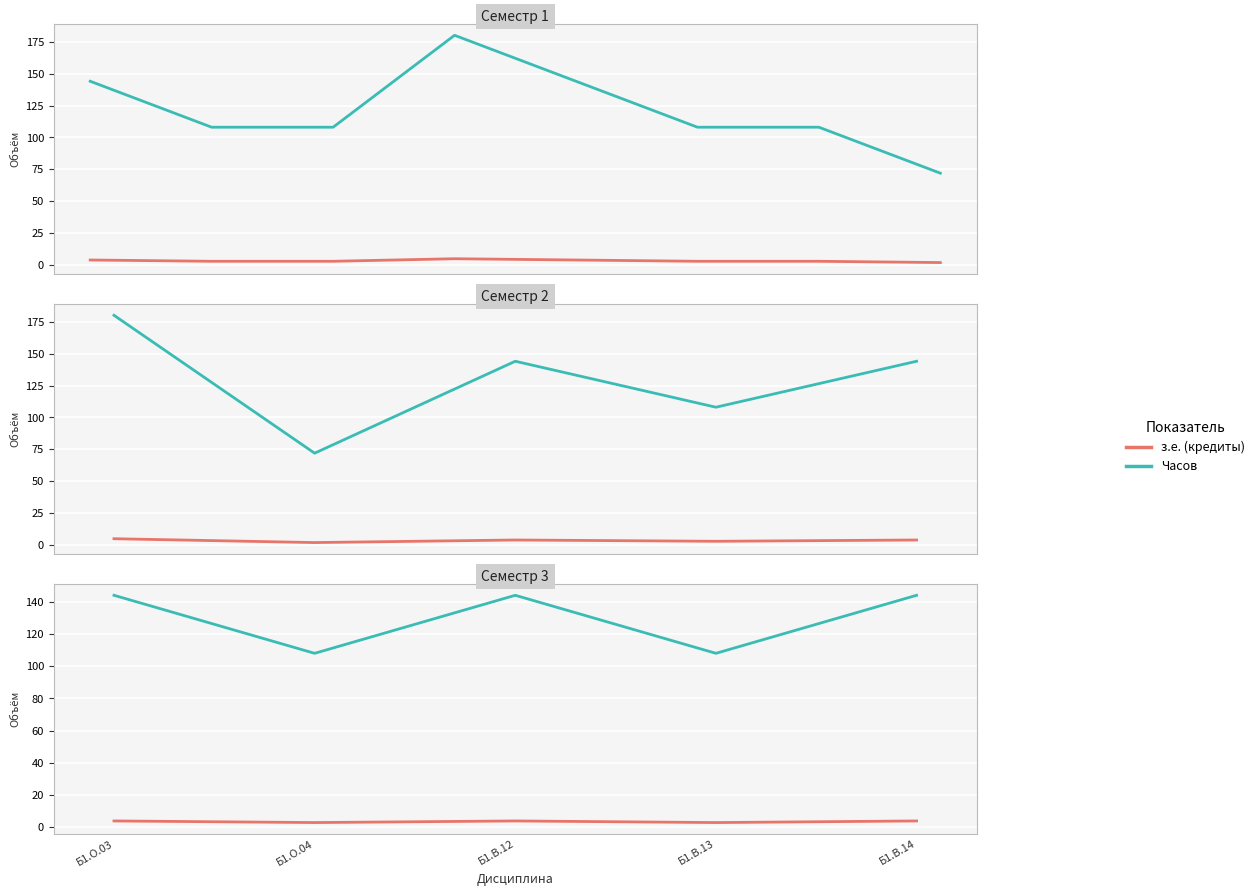

The з.е. (кредиты) series shows 3 at Б1.В.13. True or false?

True